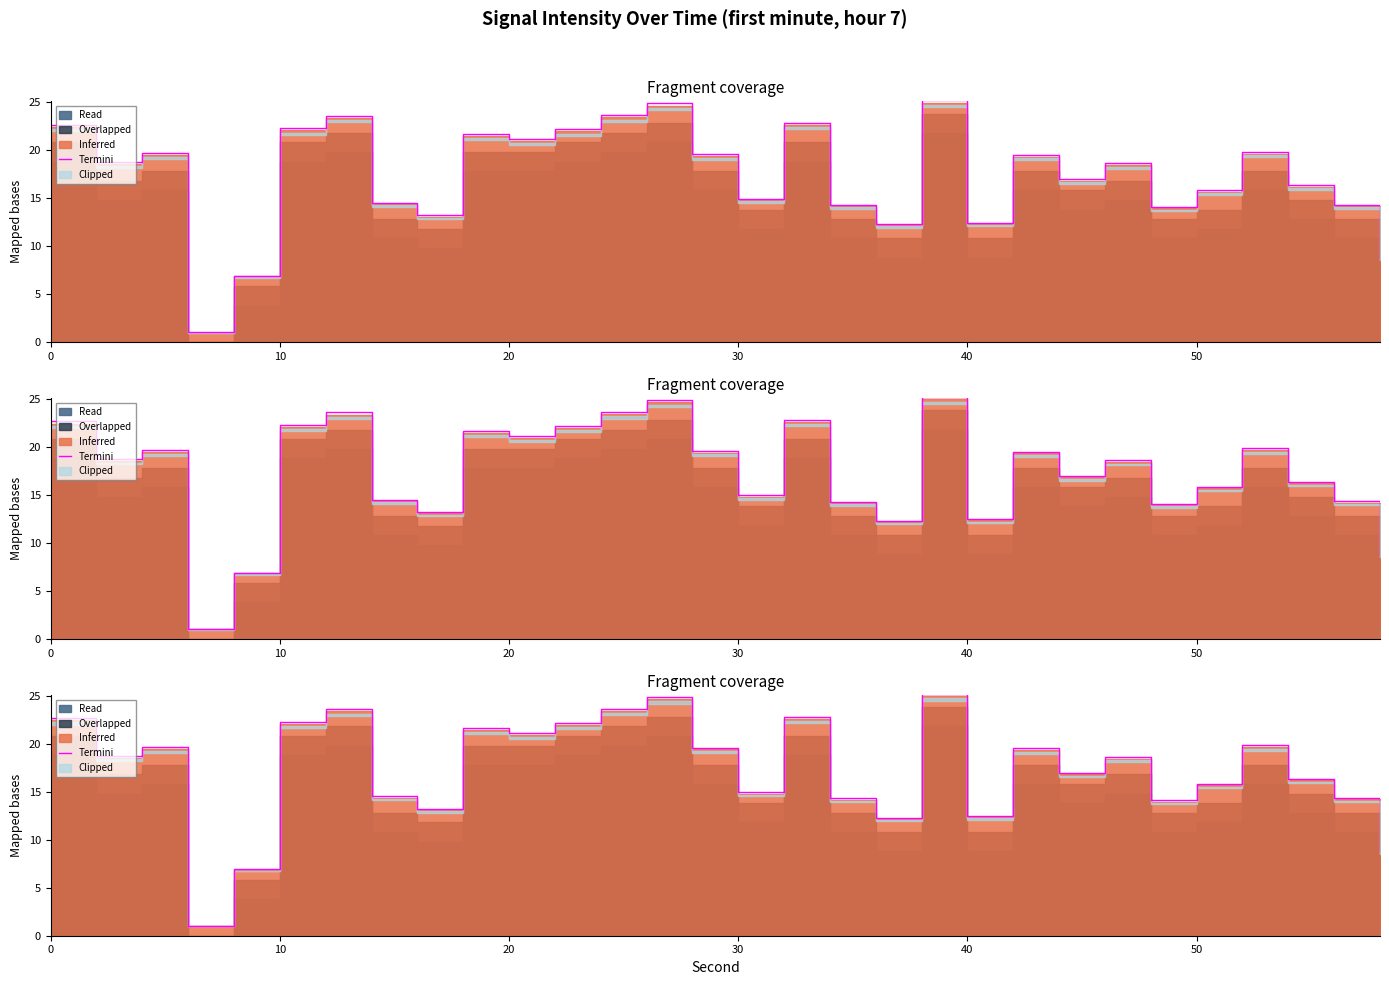

Is it true that the value at 27 is 6.6?

False